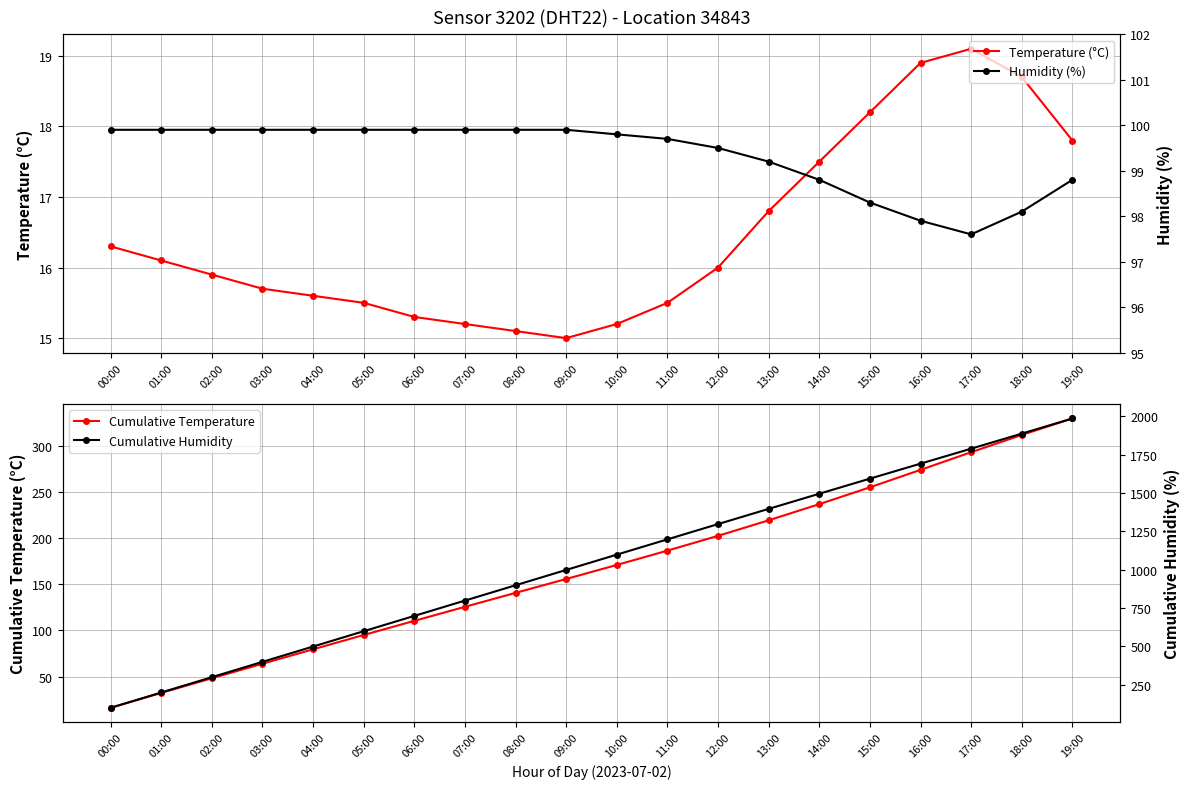

At which category is the sum across all series the highest?

19:00